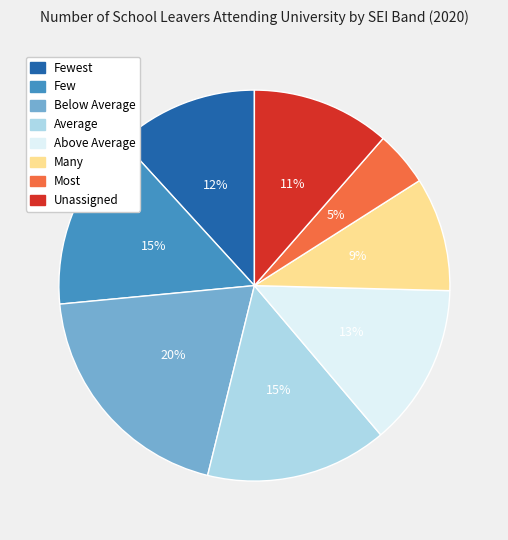

What is the ratio of the value at Unassigned to the value at Below Average?

0.6